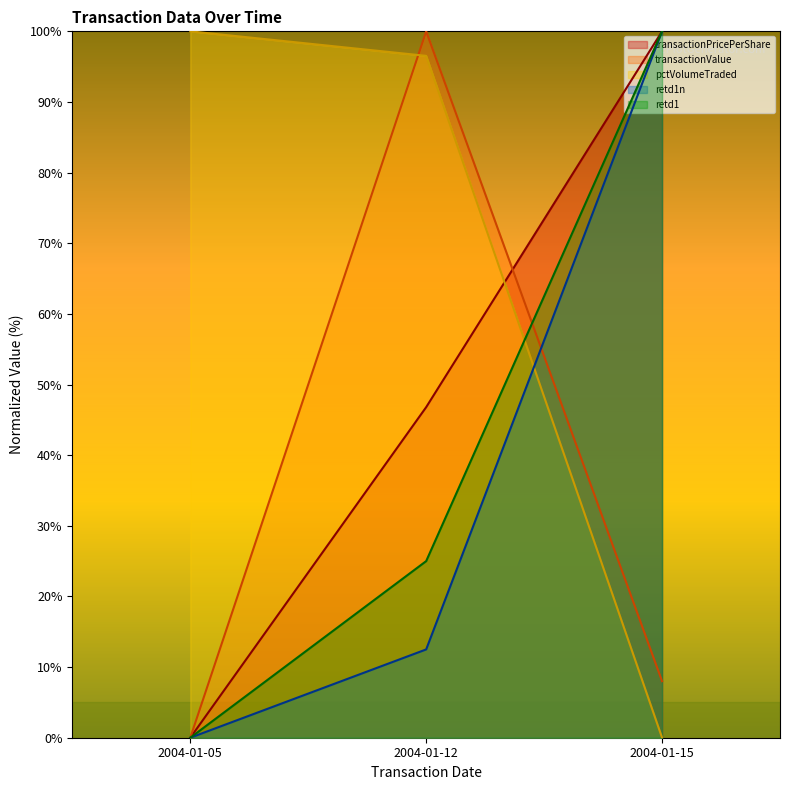

True or false: retd1n has a value of 68.6 at 2004-01-05.

False